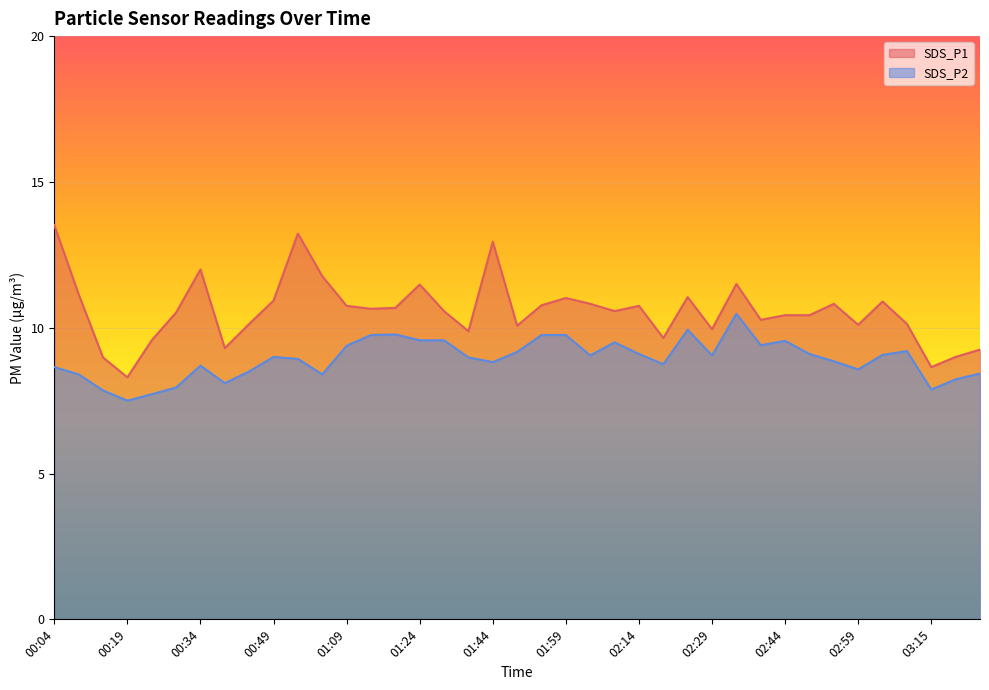

The SDS_P2 series shows 15.4 at 01:34. True or false?

False